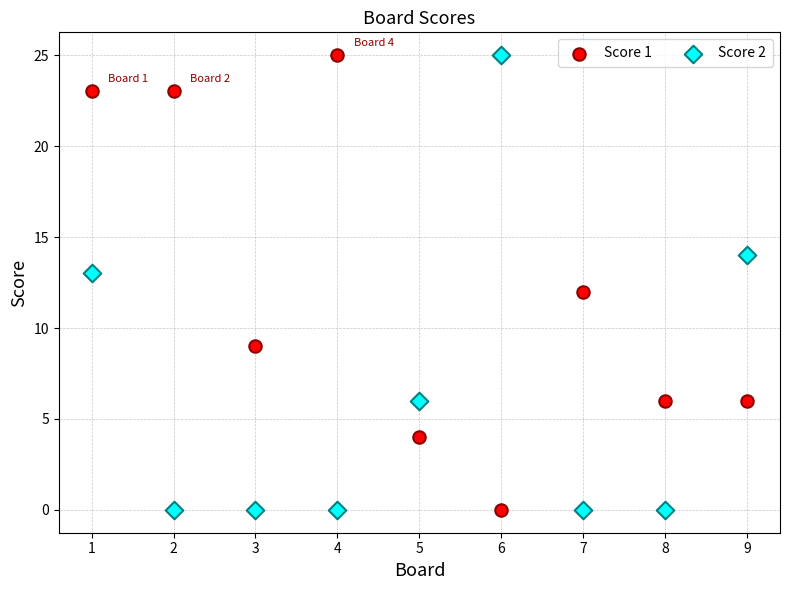

What is the X range (max minus min) for the scatter plot?

8